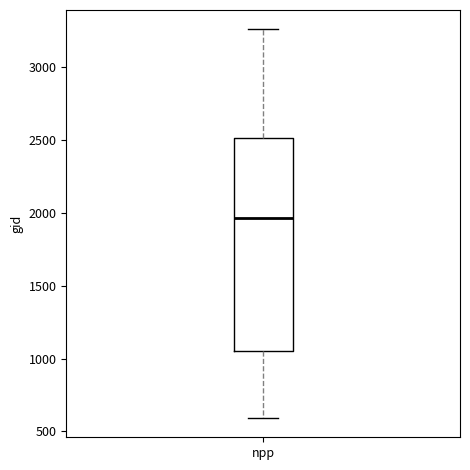

Transcribe this box plot: give where the median line is, the range the box spans, and where the two whiskers end, as read against the y-axis. The values are not printed on the chart, so give them approximately, as read against the axis.

median 1950, box 1050 to 2500, whiskers 600 to 3250